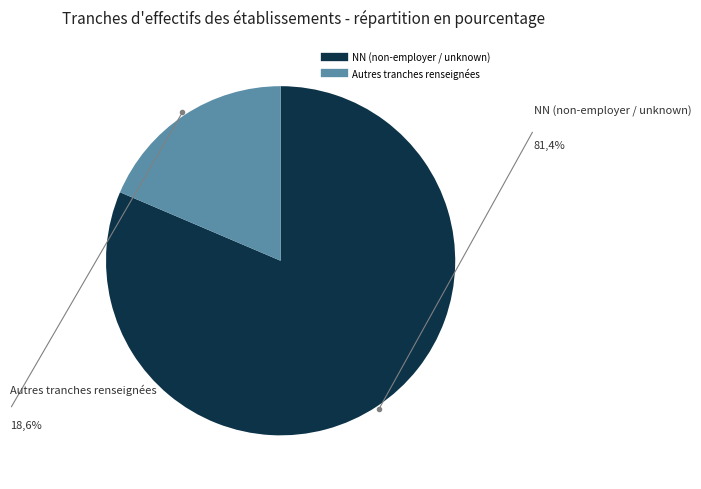

Is there any slice that represents more than half of the pie?

Yes